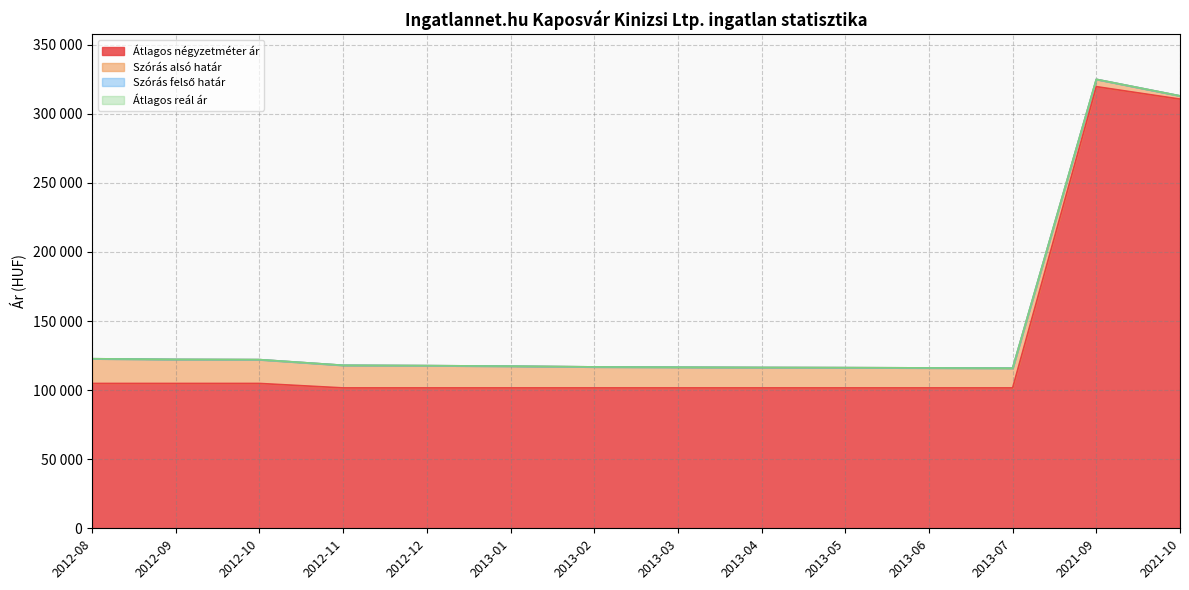

Reading right to left, extract all data points from this chart.

Átlagos négyzetméter ár: 2021-10=310655	2021-09=319672	2013-07=101612	2013-06=101612	2013-05=101612	2013-04=101612	2013-03=101612	2013-02=101612	2013-01=101612	2012-12=101612	2012-11=101612	2012-10=104838	2012-09=104838	2012-08=104838
Szórás alsó határ: 2021-10=312989	2021-09=324959	2013-07=115885	2013-06=116094	2013-05=116274	2013-04=116395	2013-03=116606	2013-02=116818	2013-01=117367	2012-12=117736	2012-11=117983	2012-10=122081	2012-09=122242	2012-08=122727
Szórás felső határ: 2021-10=312989	2021-09=324959	2013-07=115885	2013-06=116094	2013-05=116274	2013-04=116395	2013-03=116606	2013-02=116818	2013-01=117367	2012-12=117736	2012-11=117983	2012-10=122081	2012-09=122242	2012-08=122727
Átlagos reál ár: 2021-10=312989	2021-09=324959	2013-07=115885	2013-06=116094	2013-05=116274	2013-04=116395	2013-03=116606	2013-02=116818	2013-01=117367	2012-12=117736	2012-11=117983	2012-10=122081	2012-09=122242	2012-08=122727